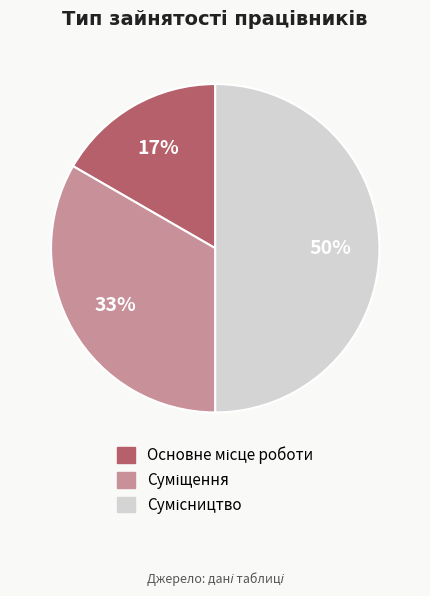

To the nearest percent, what is the difference between the largest and smallest slice percentages?

33%